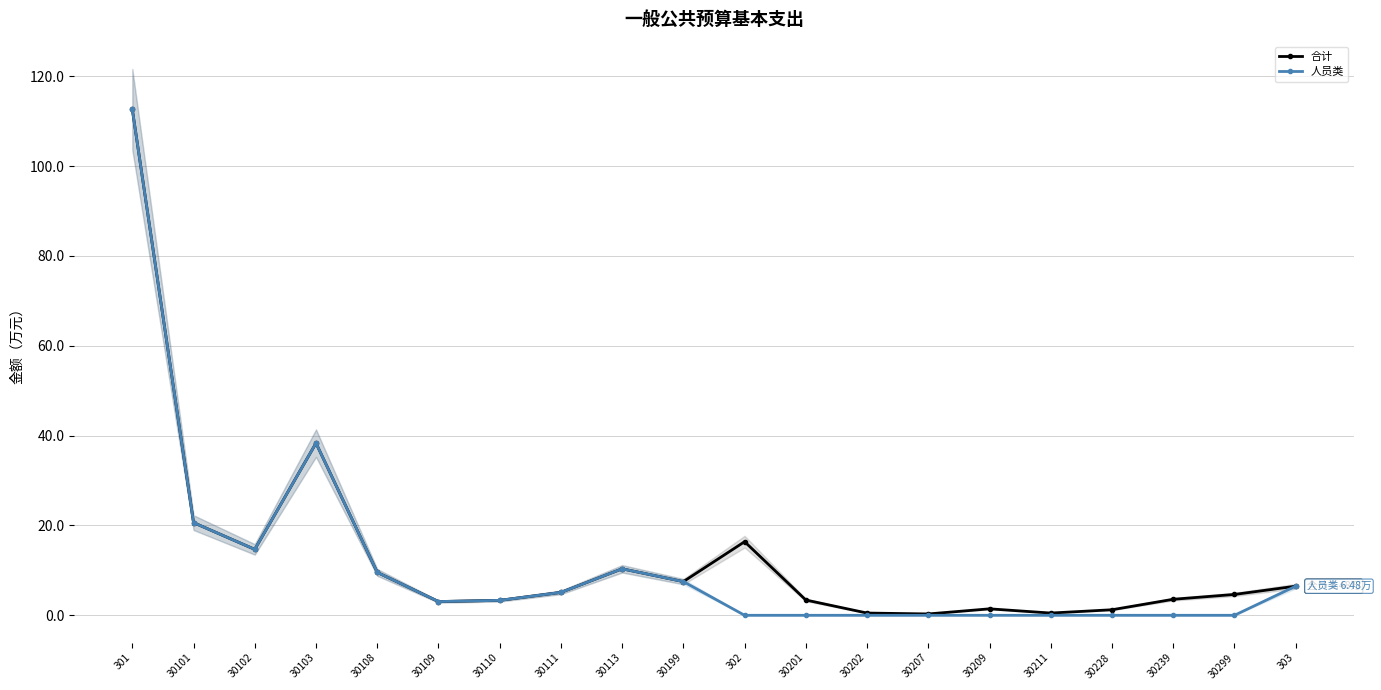

What is the label of the 9th point from the right?

30201